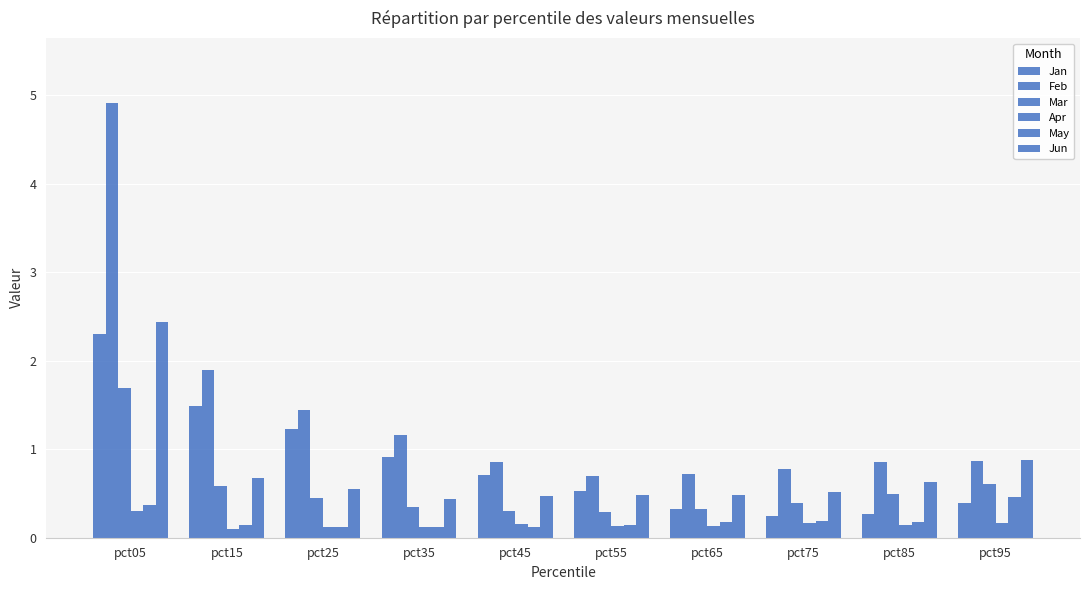

True or false: Jan has a value of 0.2 at pct95.

False